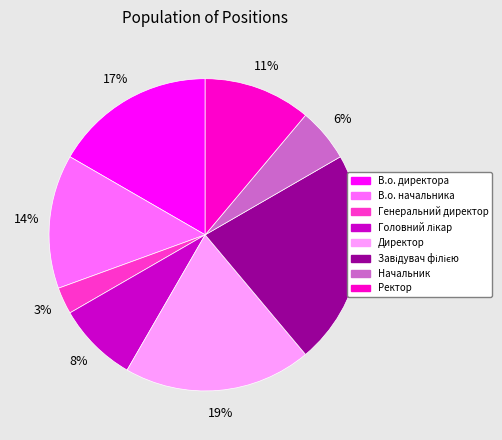

Is the sum of Директор and В.о. начальника greater than half?

No